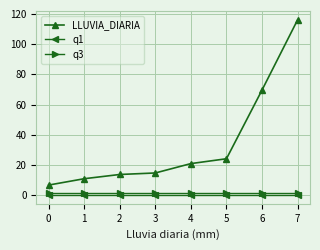

The value of LLUVIA_DIARIA at 0 is 6.8. True or false?

True